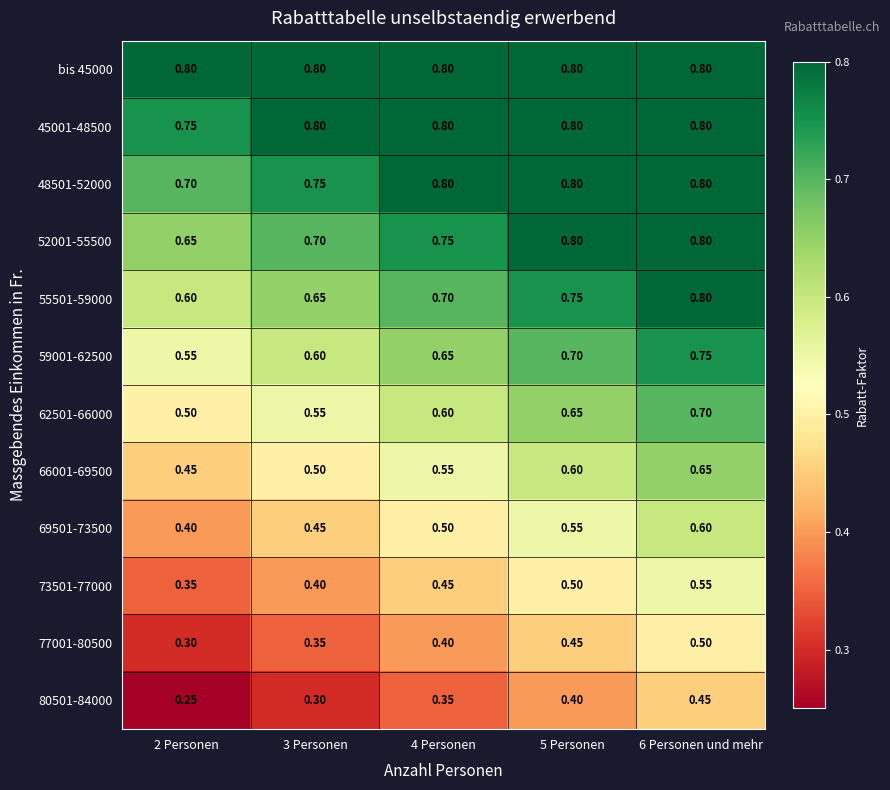

Is the value of 45001-48500 at 6 Personen und mehr greater than the value of 52001-55500 at 4 Personen?

Yes